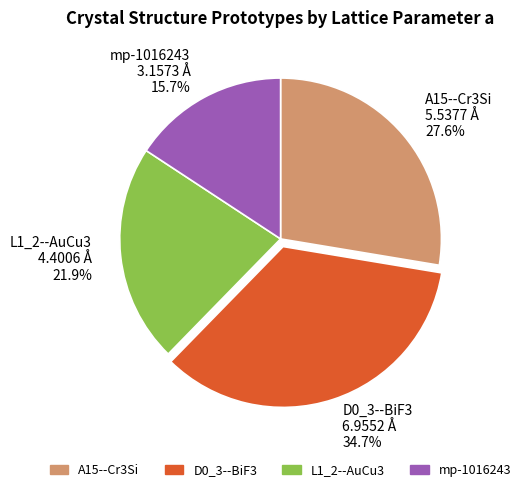

Is there any slice that represents more than half of the pie?

No